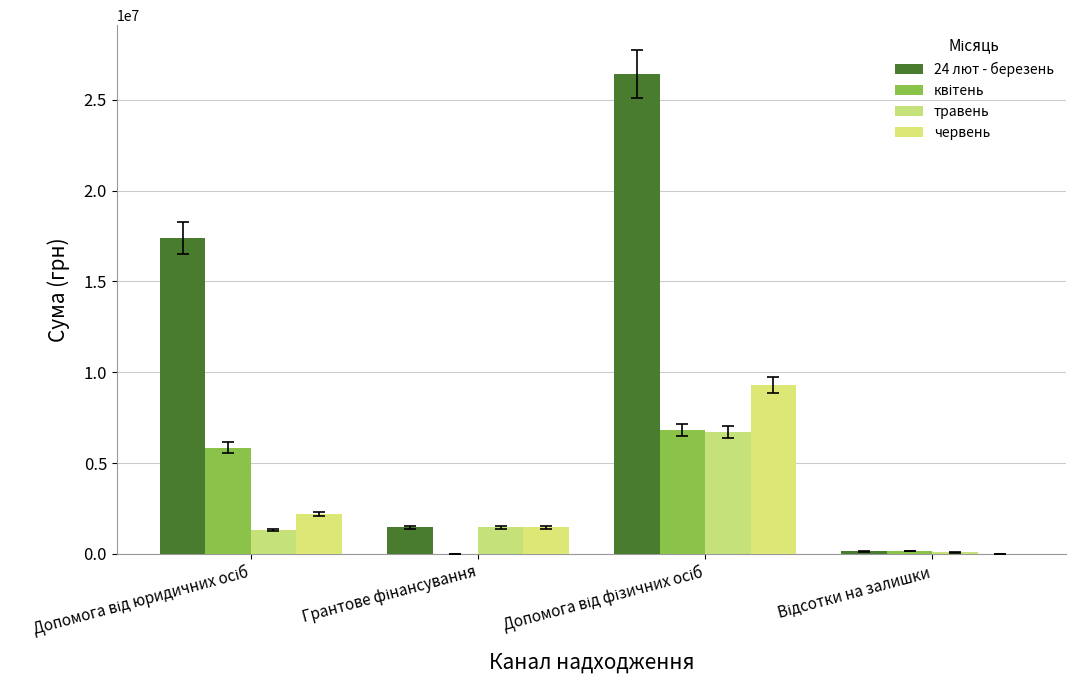

What is the highest value of the червень series?

9300379.2